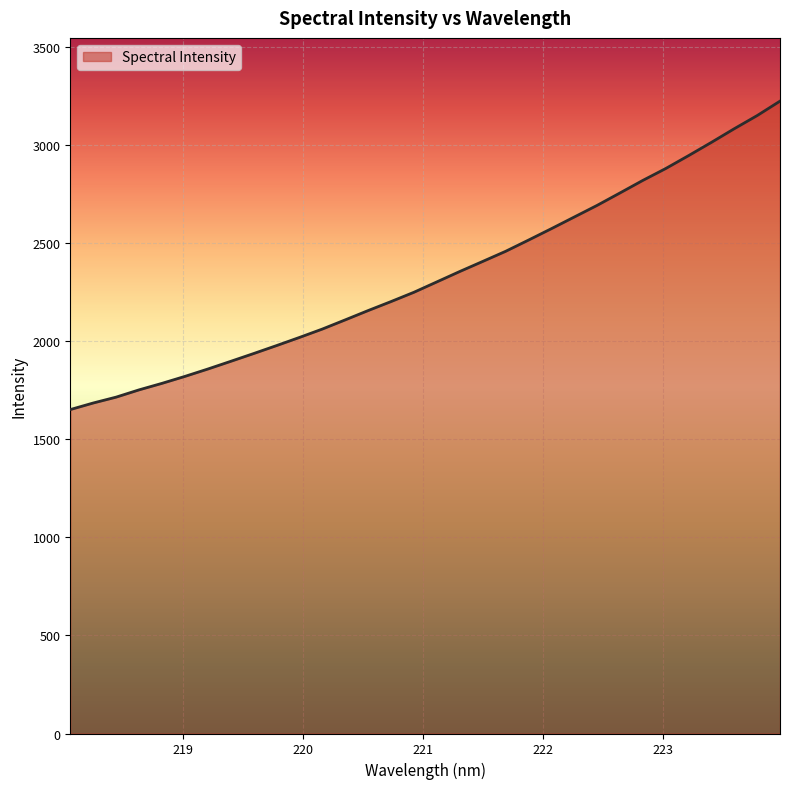

What is the greatest value displayed?

3226.1